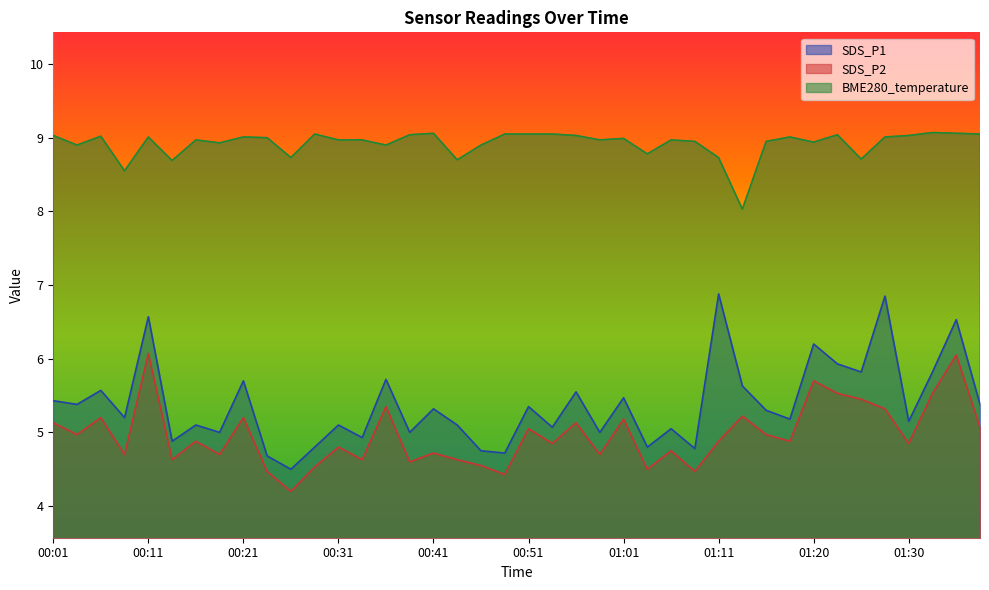

The BME280_temperature series shows 9.0 at 00:21. True or false?

True